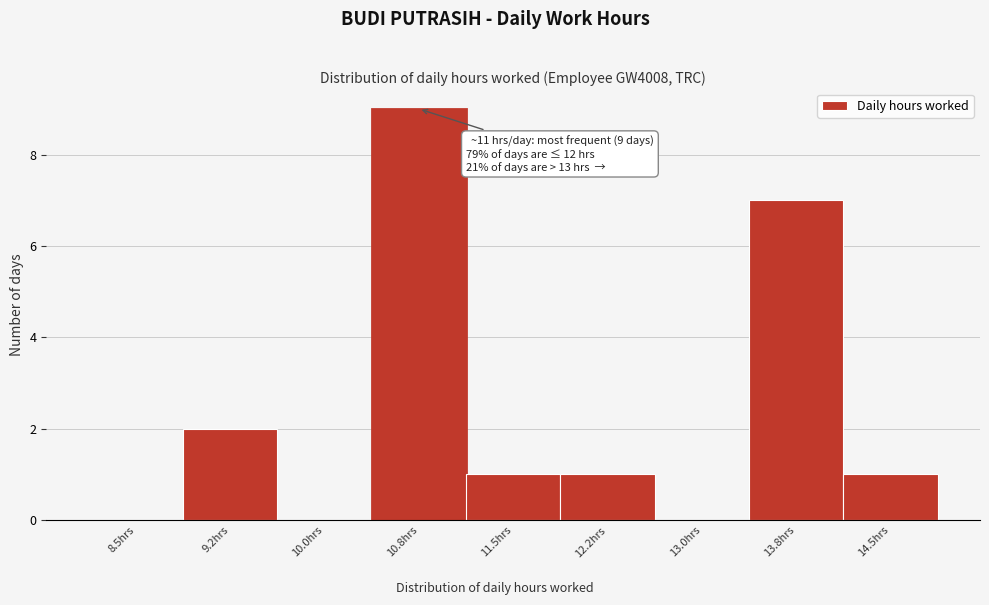

Reading right to left, extract all data points from this chart.

14.5hrs=1	13.8hrs=7	13.0hrs=0	12.2hrs=1	11.5hrs=1	10.8hrs=9	10.0hrs=0	9.2hrs=2	8.5hrs=0